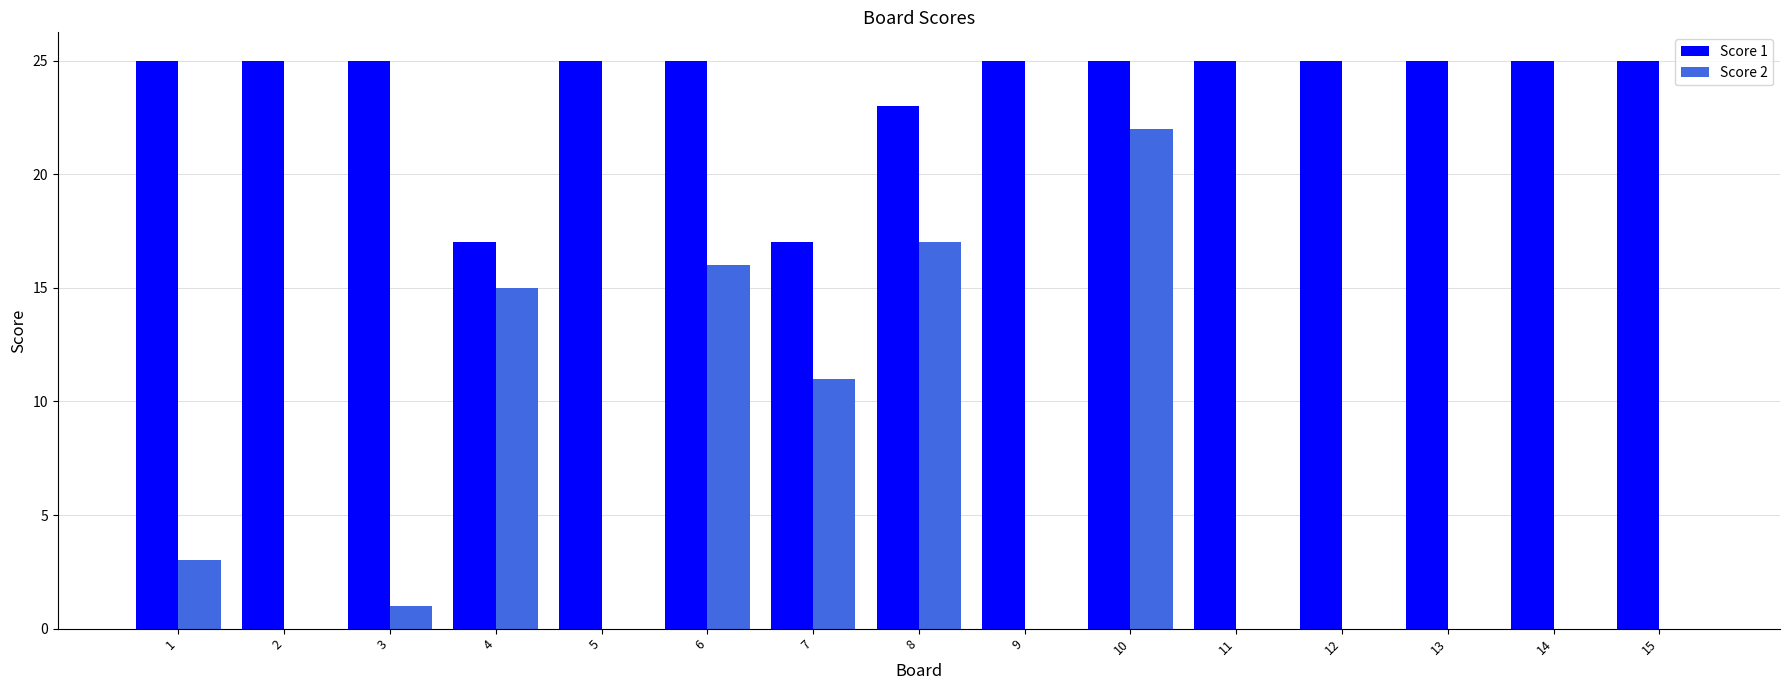

True or false: Score 1 has a value of 25 at 10.

True